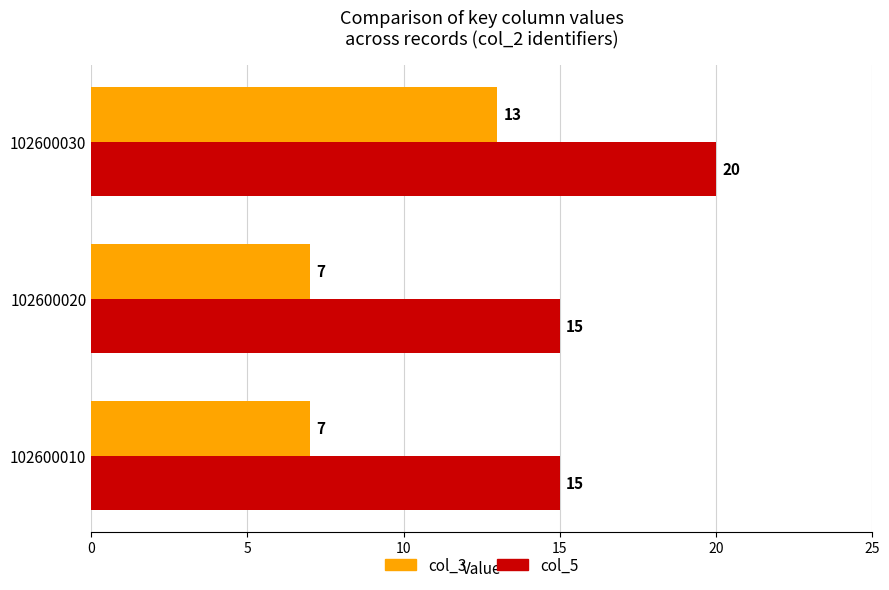

What is the average value of the col_5 series?

17